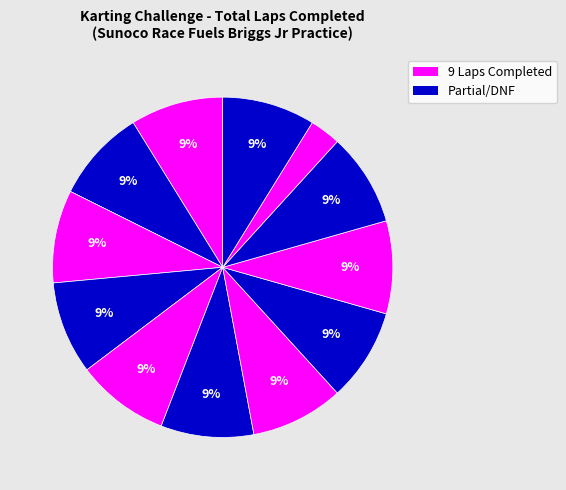

How many segments does this pie chart have?

12